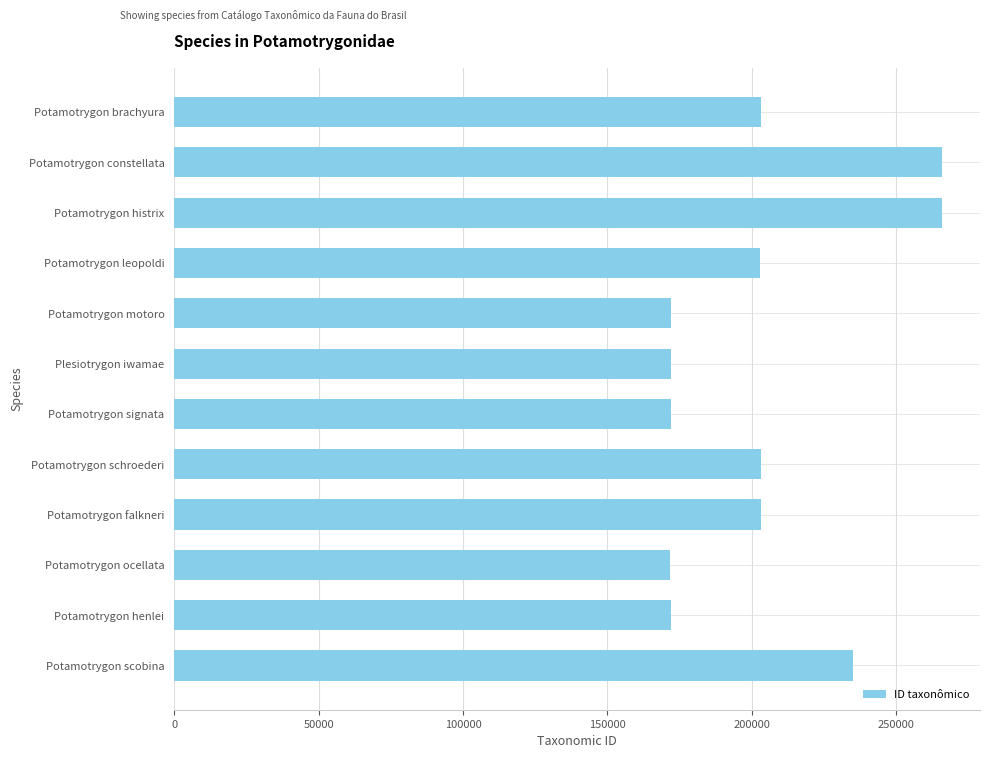

Between Plesiotrygon iwamae and Potamotrygon scobina, which is larger?

Potamotrygon scobina